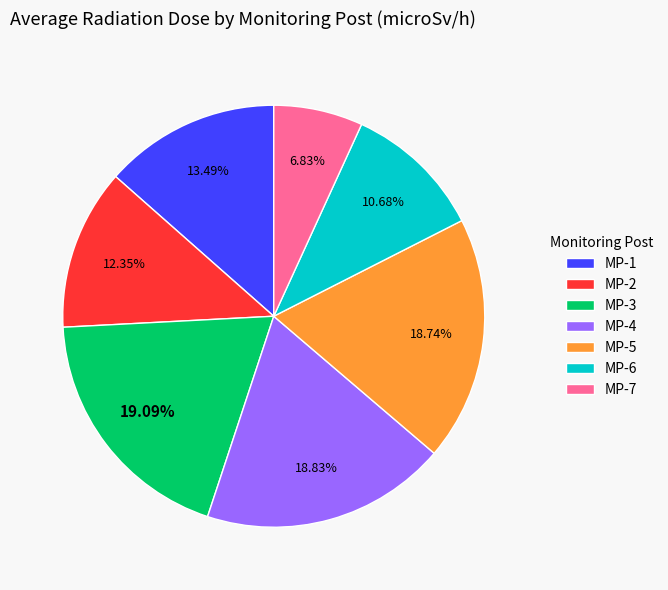

Count the number of slices in the pie.

7